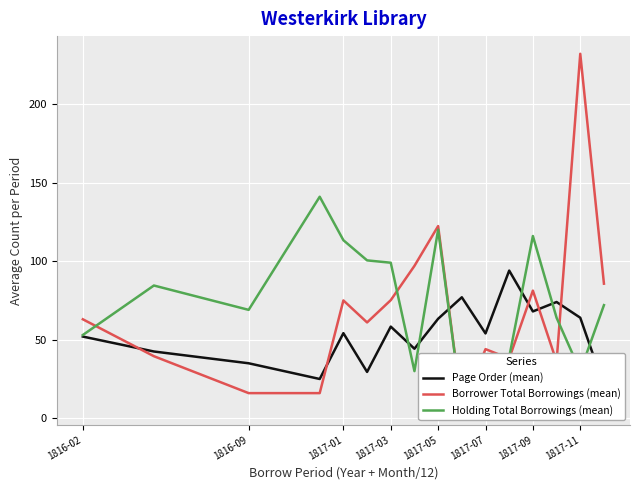

What is the difference between the Borrower Total Borrowings (mean) values at 12 and 1817-07?

20.2